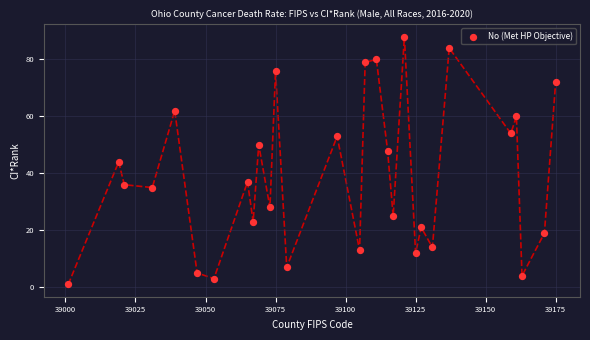

What is the range of Y values (max minus min)?

87